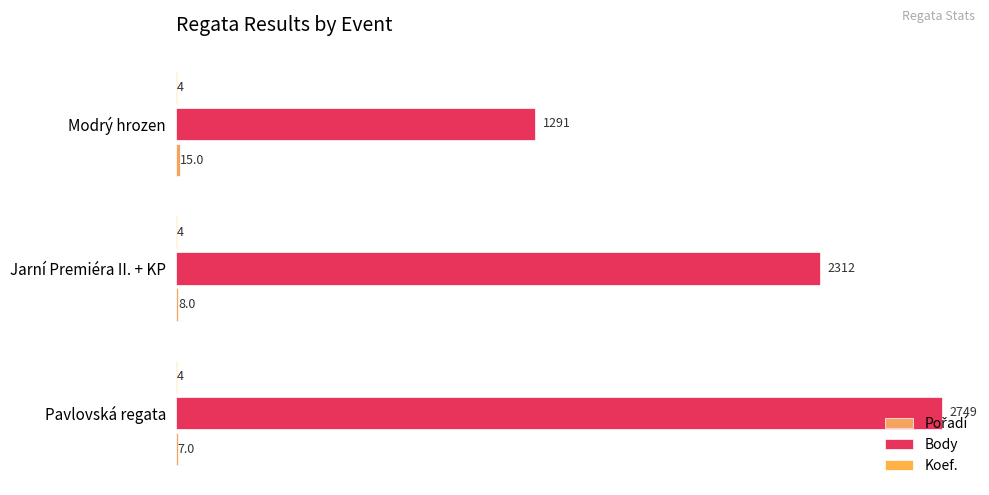

Count the number of categories in the chart.

3